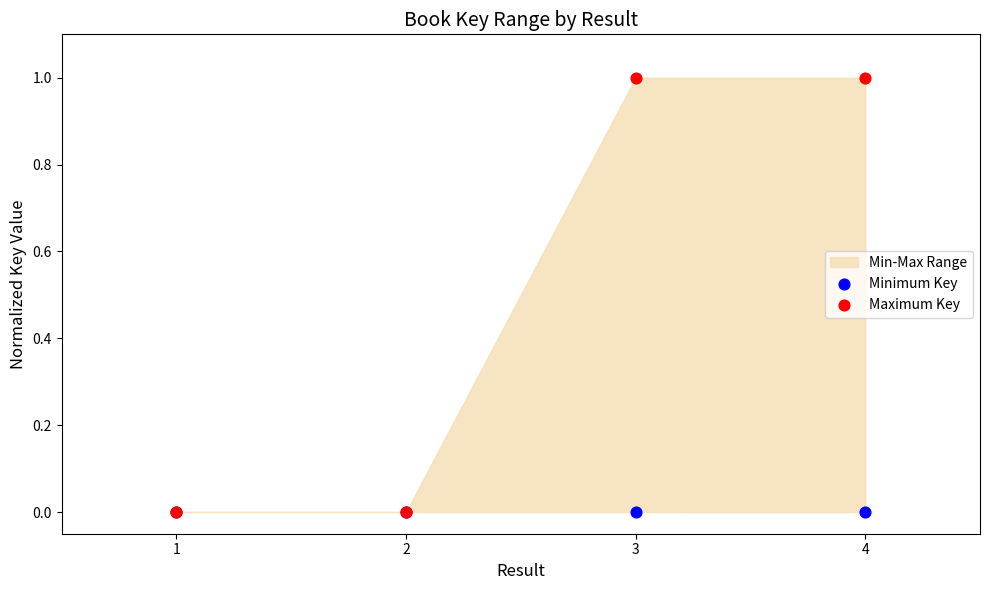

Which series contains the highest Y value?

Maximum Key